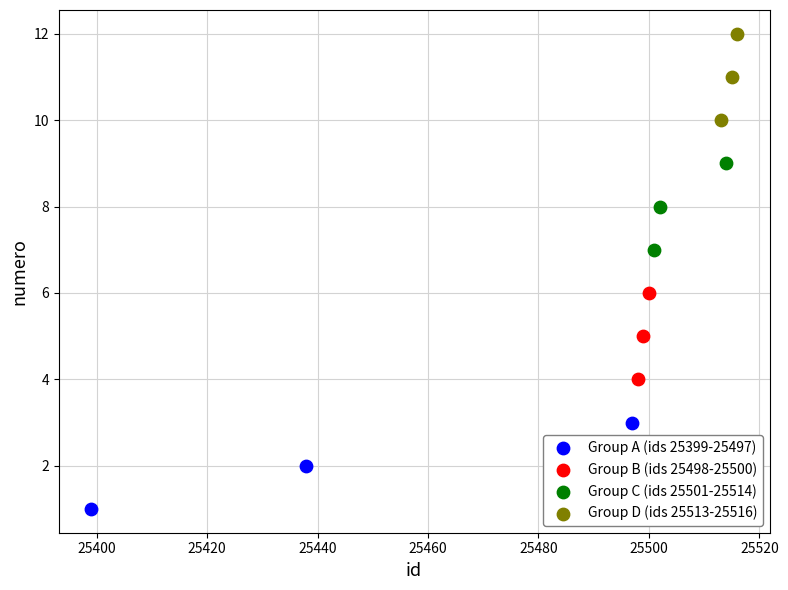

Which series contains the highest Y value?

Group D (ids 25513-25516)